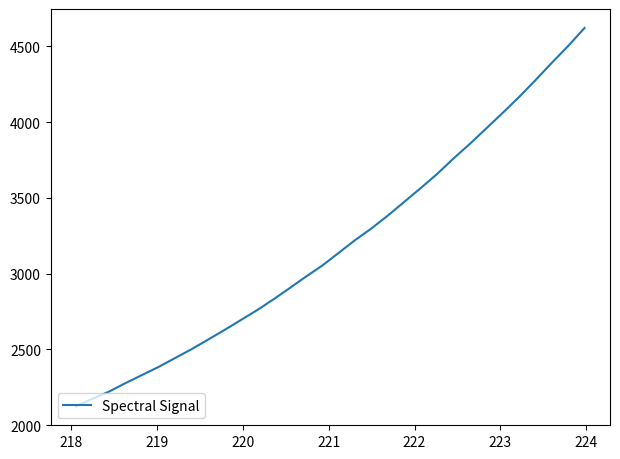

How many values are below 3137?

16